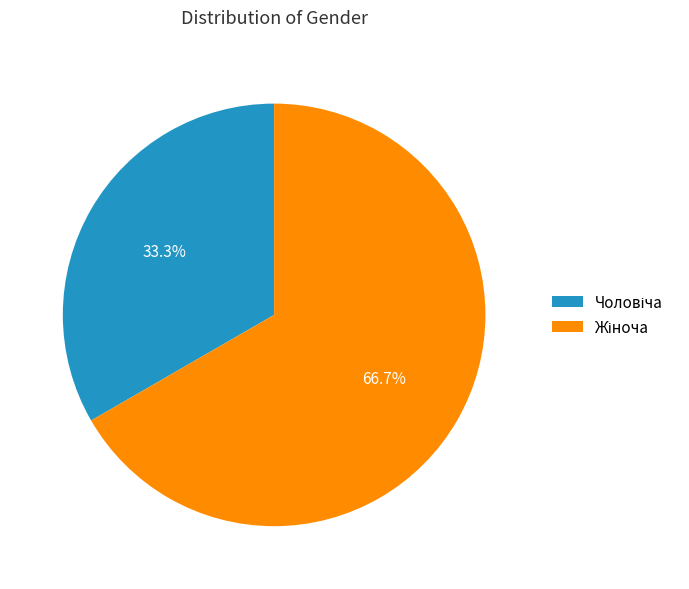

How many segments does this pie chart have?

2